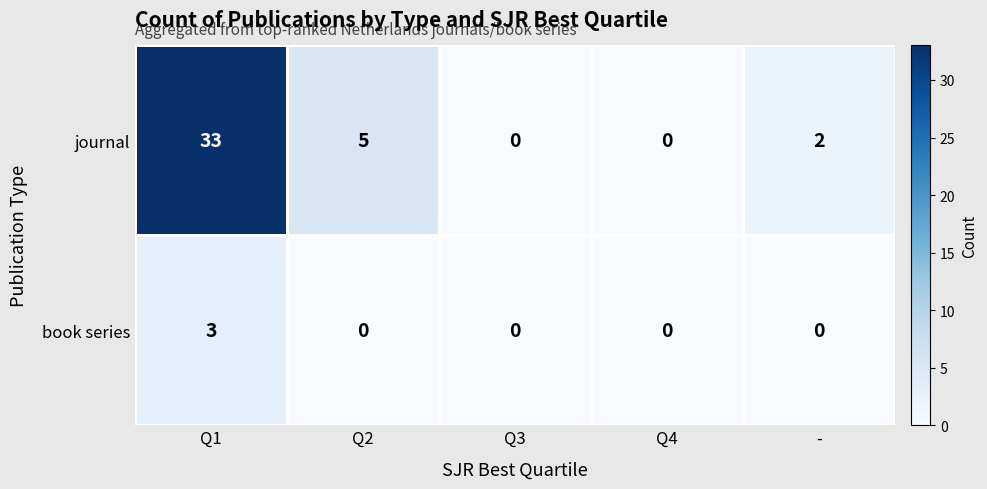

Which series has the largest total across all categories?

journal